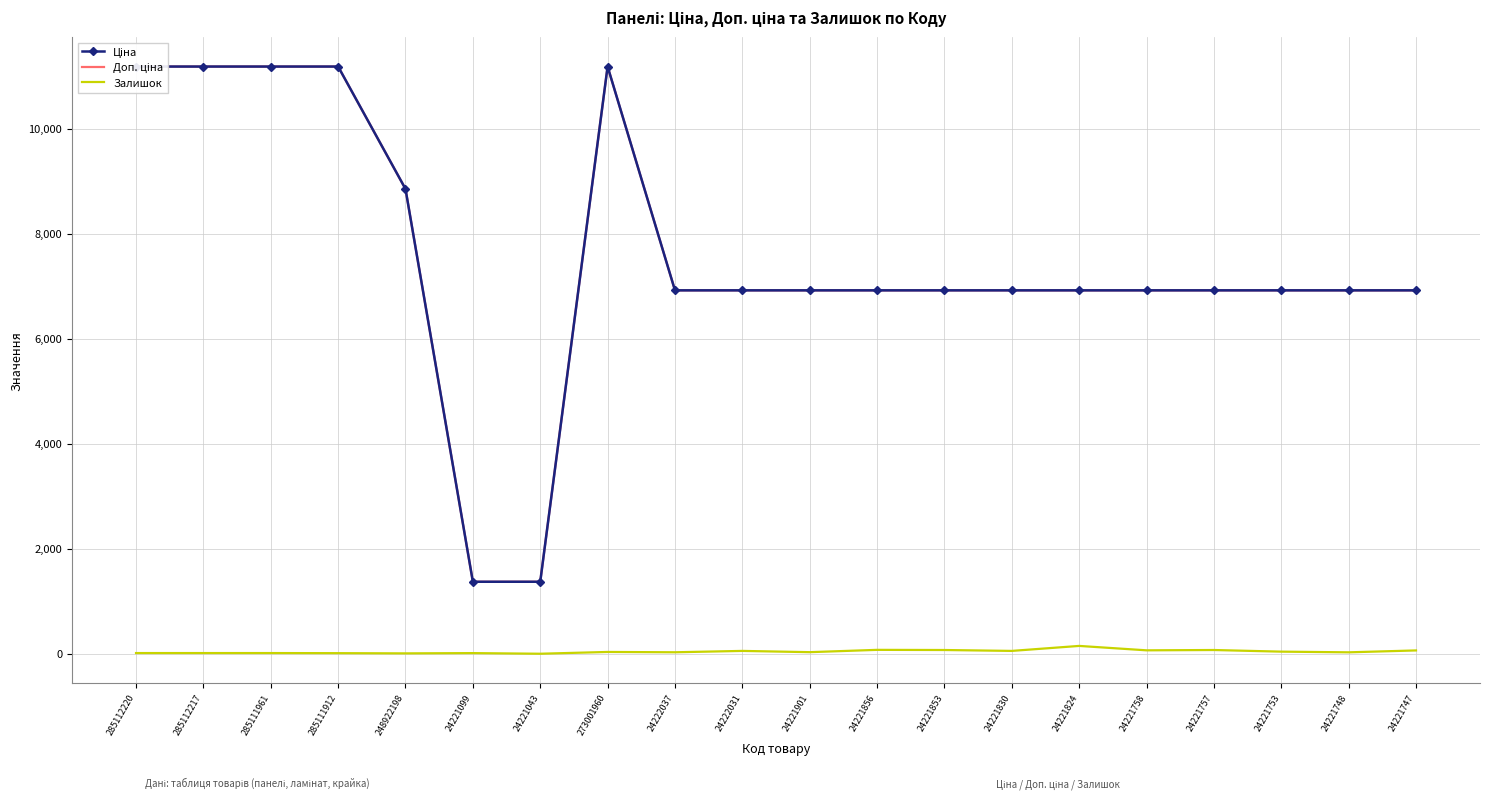

How many data points does each series have?

20